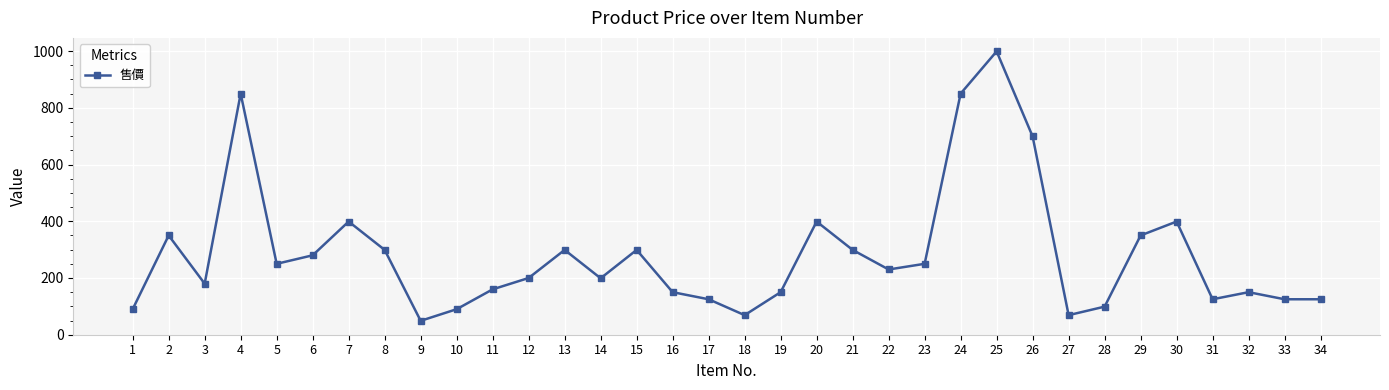

Which label corresponds to the smallest value in the chart?

9